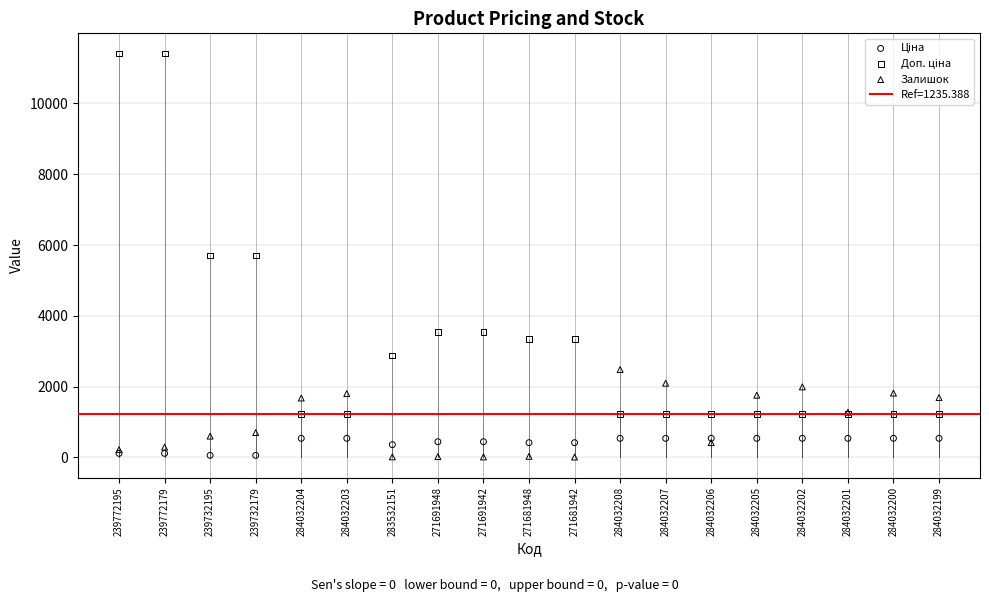

What are all the series names shown in the legend?

Ціна, Доп. ціна, Залишок